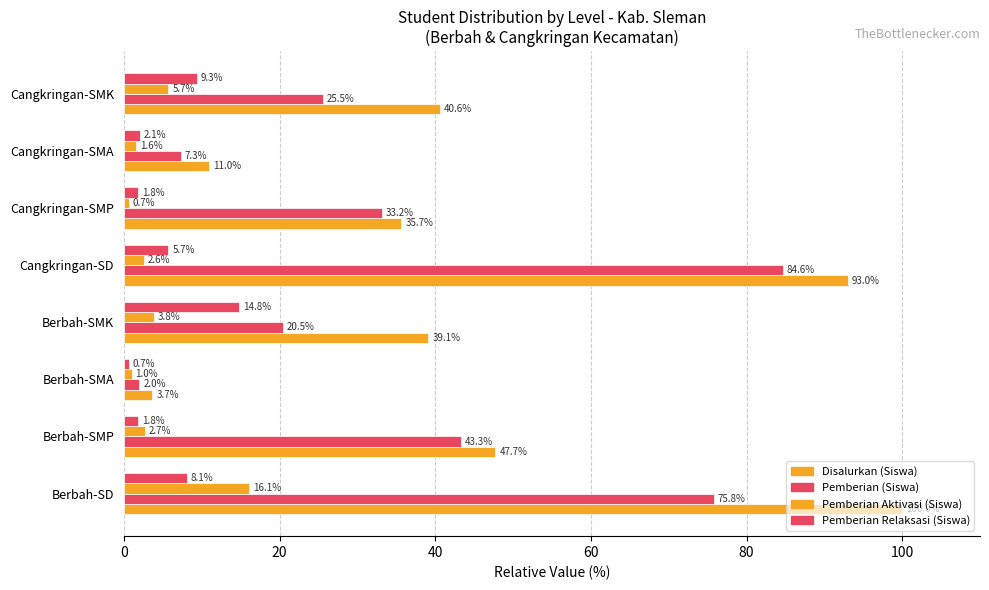

How many distinct data groups are displayed?

4